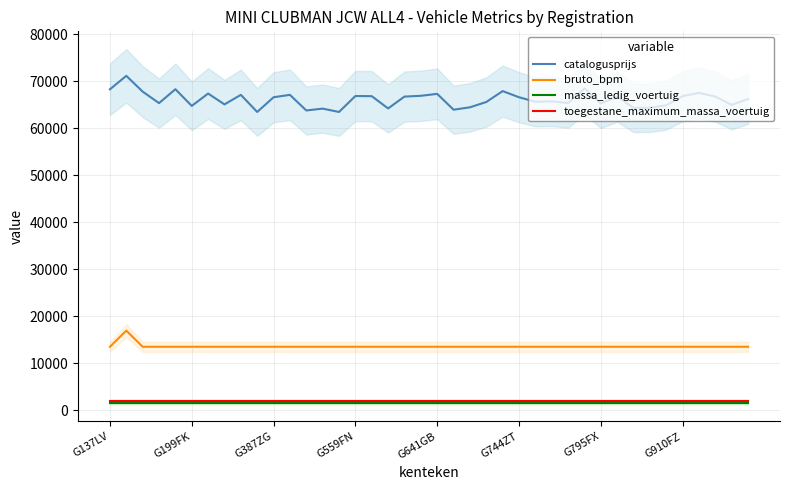

Is it true that massa_ledig_voertuig equals 1525 at 21?

True